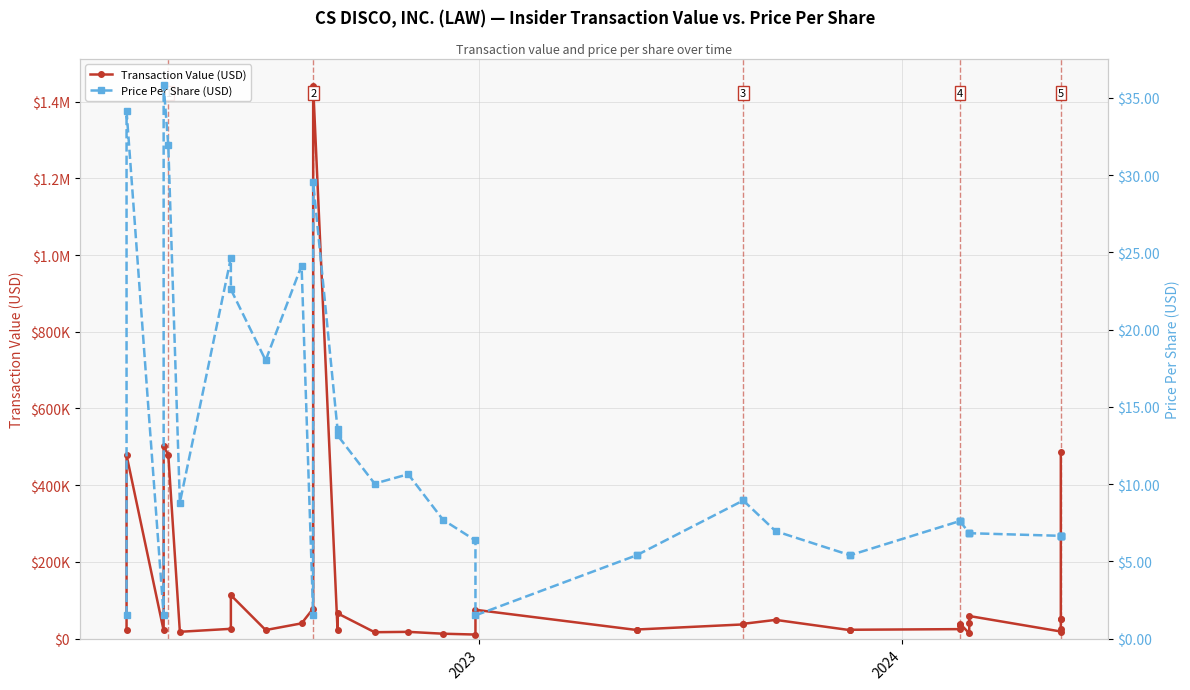

How many data points in Transaction Value (USD) are less than 36193?

19